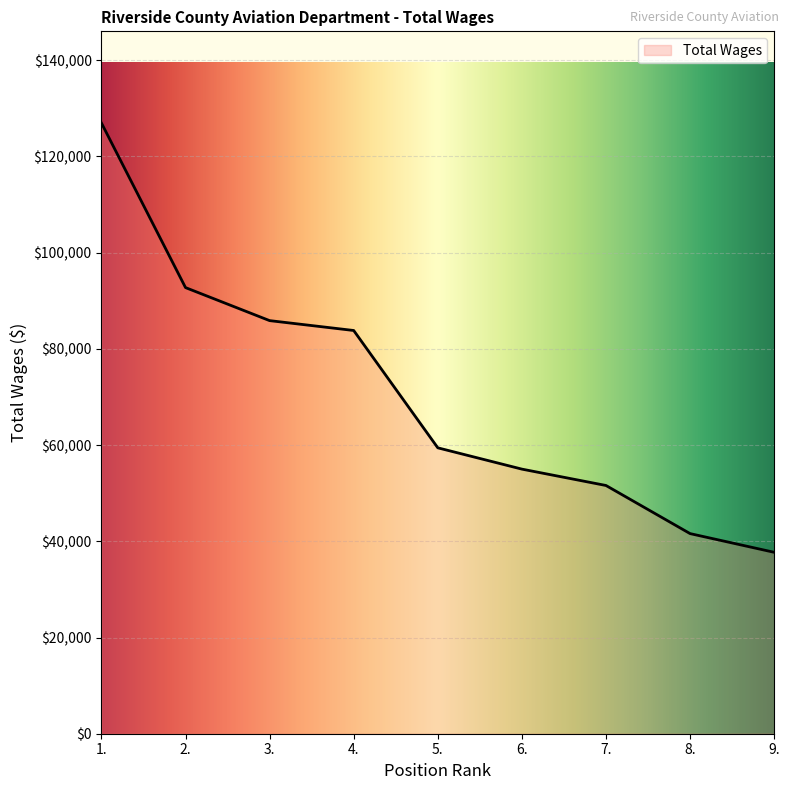

What is the change in value from 1. to 9.?

-89246